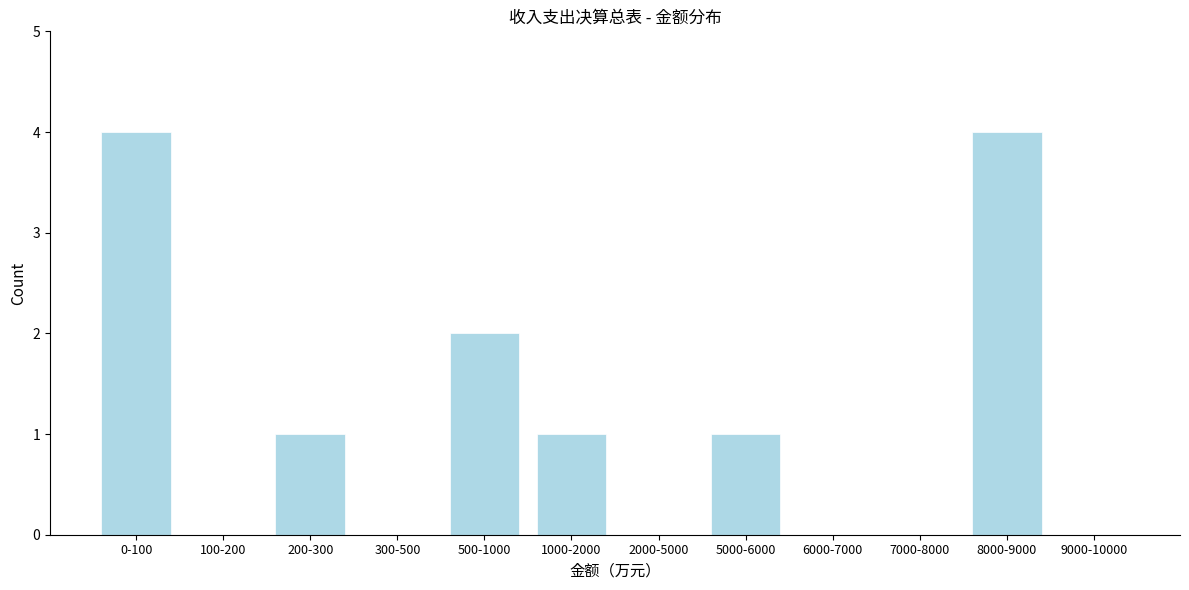

Reading right to left, extract all data points from this chart.

9000-10000=0	8000-9000=4	7000-8000=0	6000-7000=0	5000-6000=1	2000-5000=0	1000-2000=1	500-1000=2	300-500=0	200-300=1	100-200=0	0-100=4